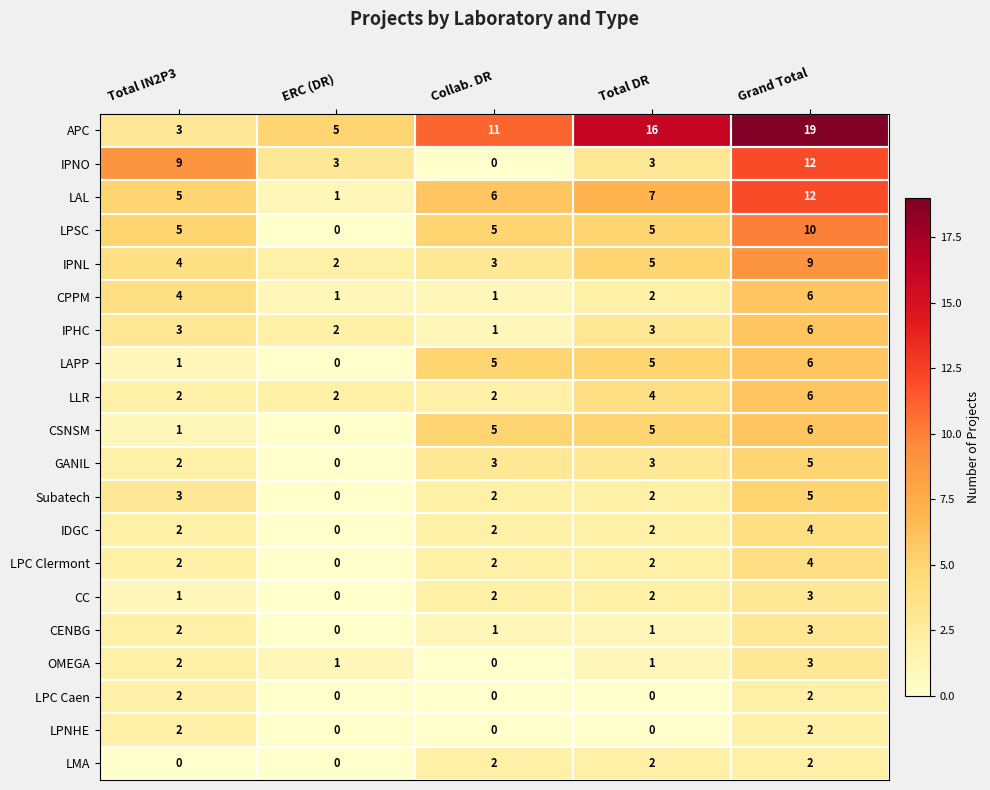

What is the total value across all series at Total IN2P3?

55